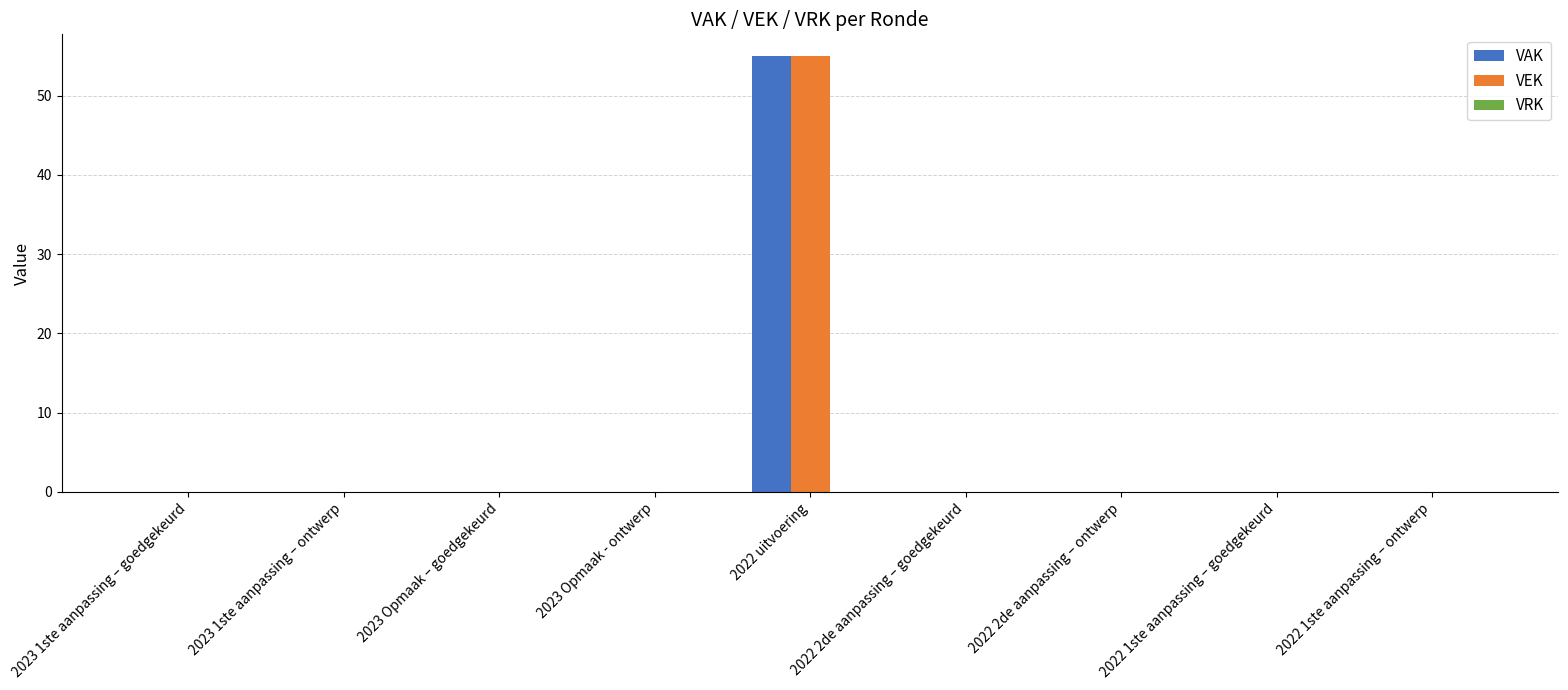

What is the sum of all VEK values?

55